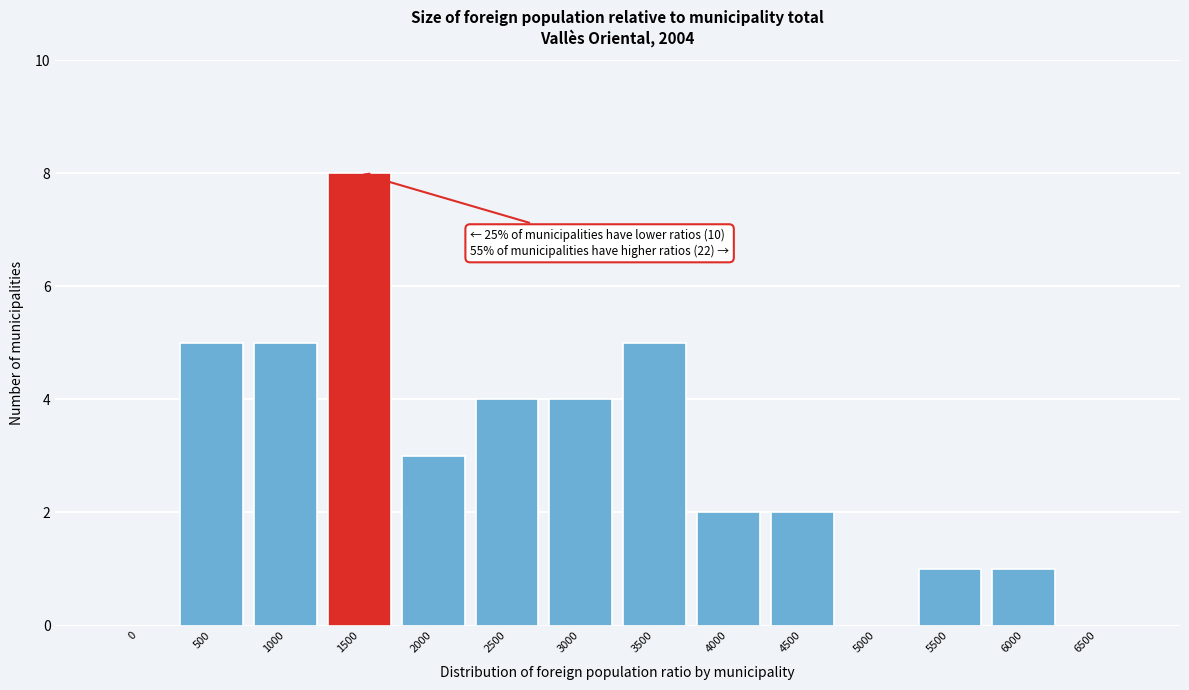

Reading left to right, transcribe all the data shown in this chart.

0=0	500=5	1000=5	1500=8	2000=3	2500=4	3000=4	3500=5	4000=2	4500=2	5000=0	5500=1	6000=1	6500=0